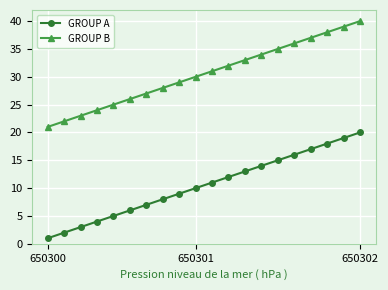

How many series are shown in this chart?

2